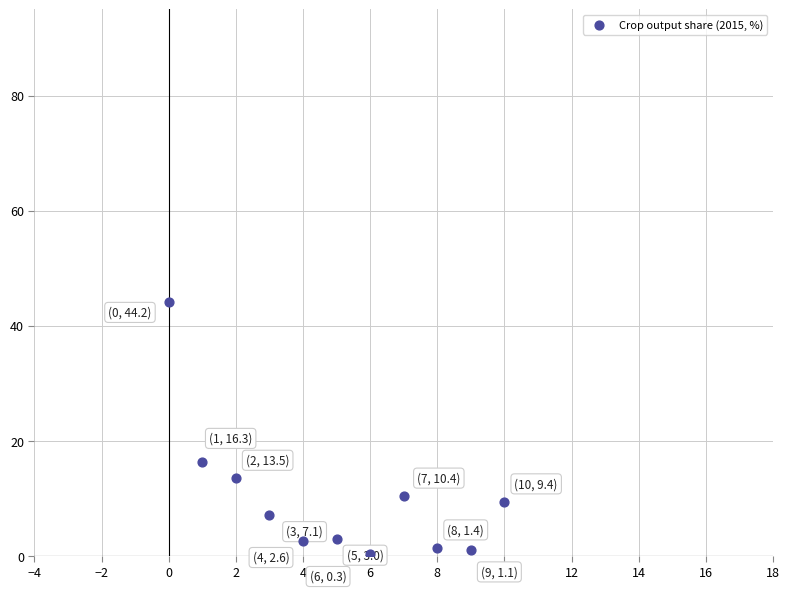

What is the average Y value?

9.9